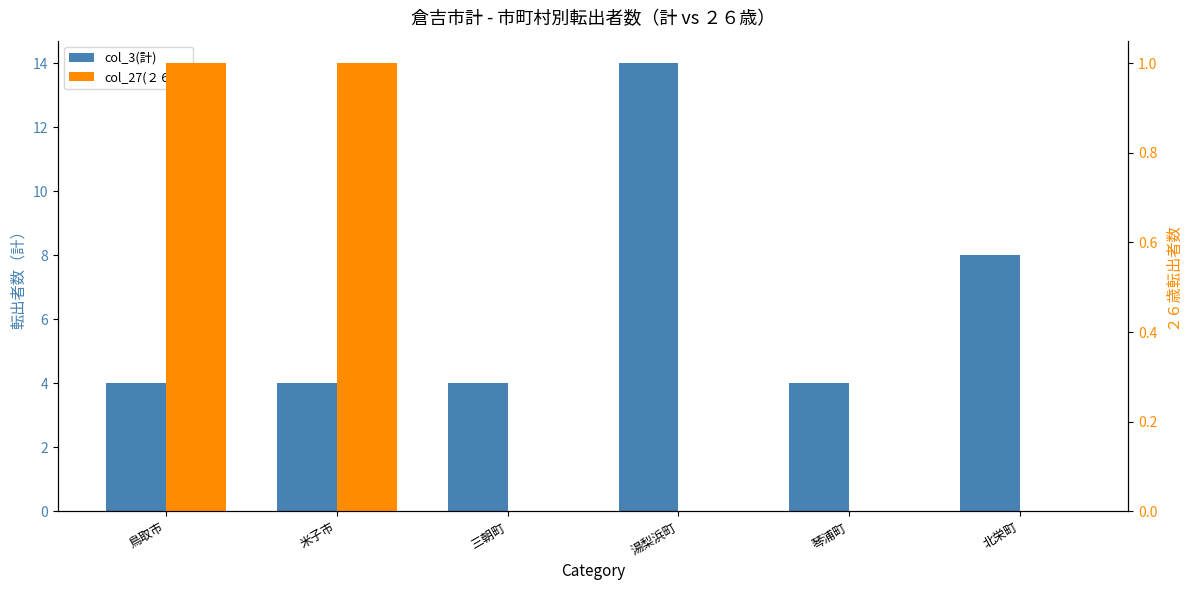

Reading left to right, transcribe all the data shown in this chart.

col_3(計): 4	4	4	14	4	8
col_27(２６歳): 1	1	0	0	0	0